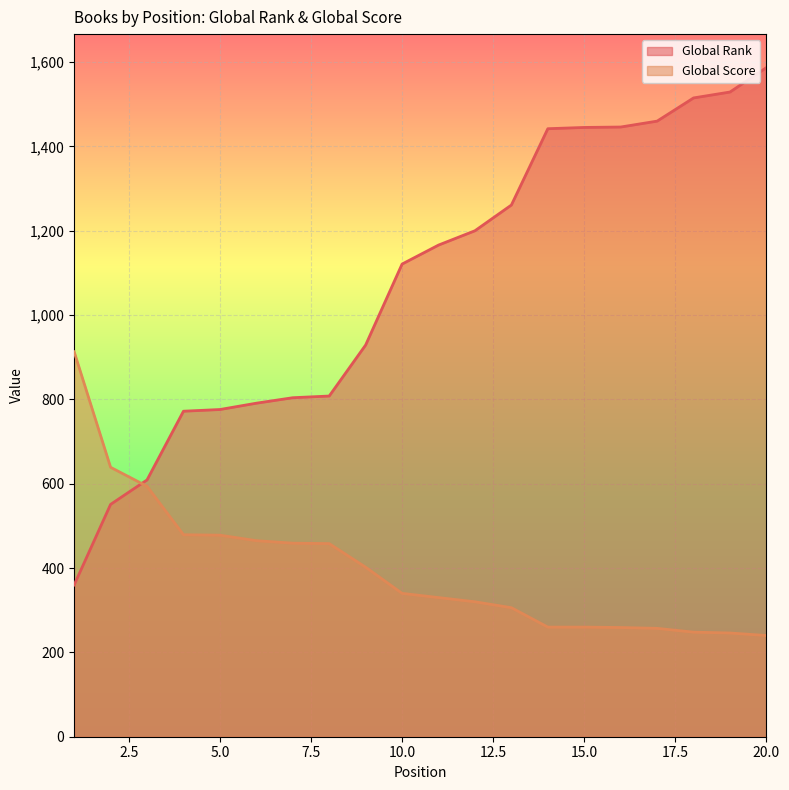

Is it true that Global Score equals 639 at 2?

True